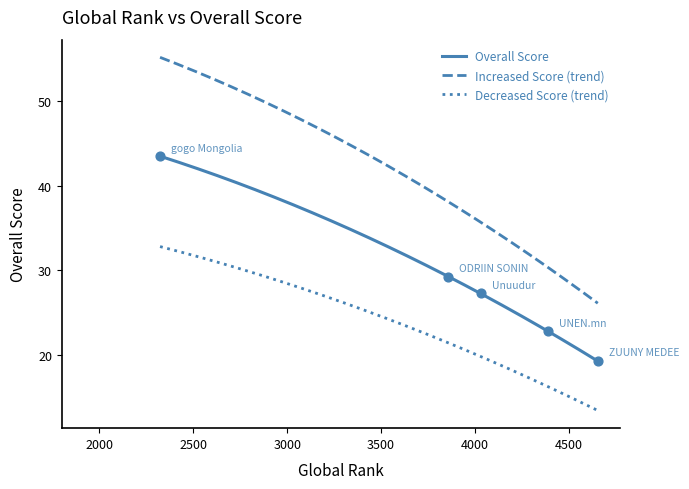

Approximately how many times larger is the value at gogo Mongolia compared to ODRIIN SONIN?

1.5